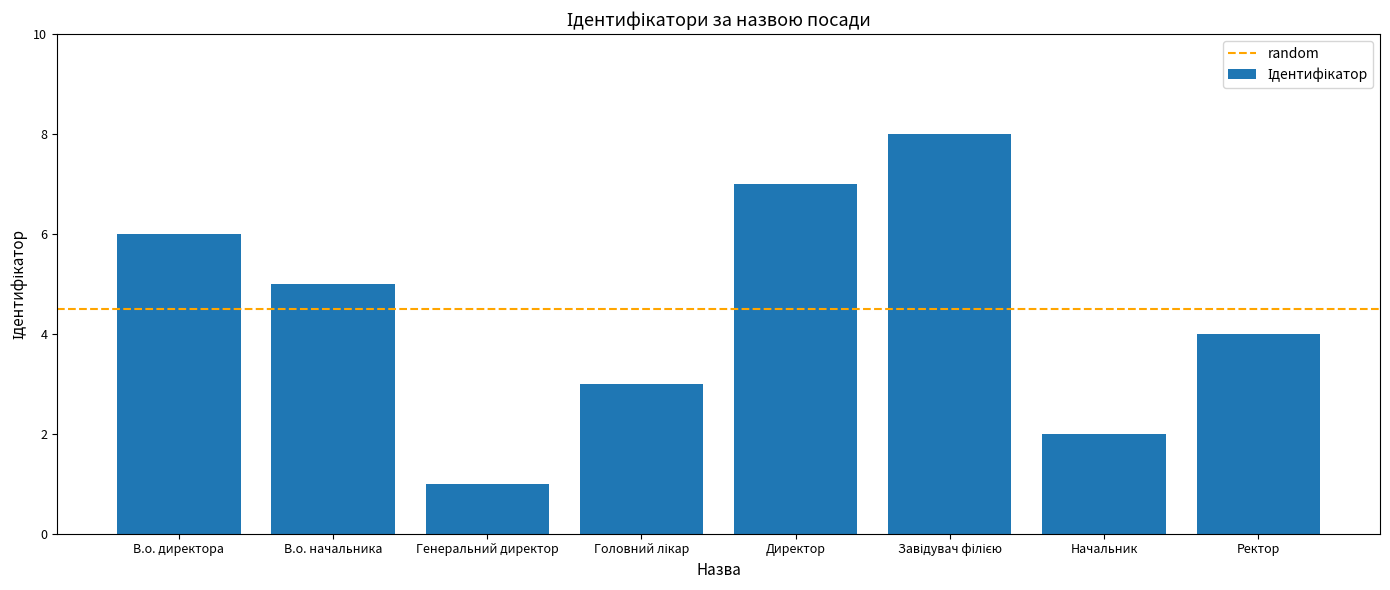

Does the chart contain stacked bars?

No